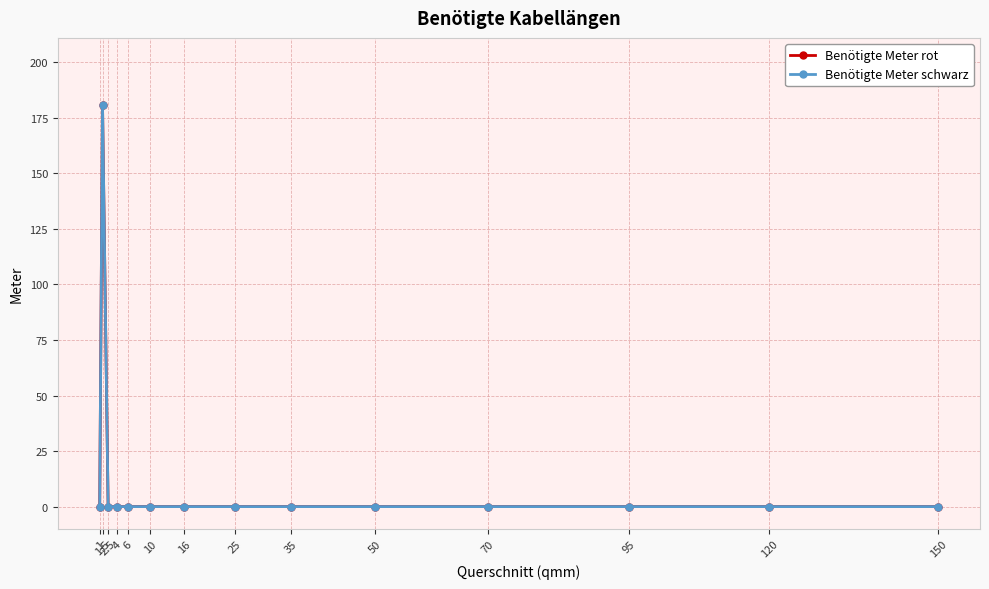

Is the value of Benötigte Meter schwarz at 4 greater than the value of Benötigte Meter rot at 70?

No